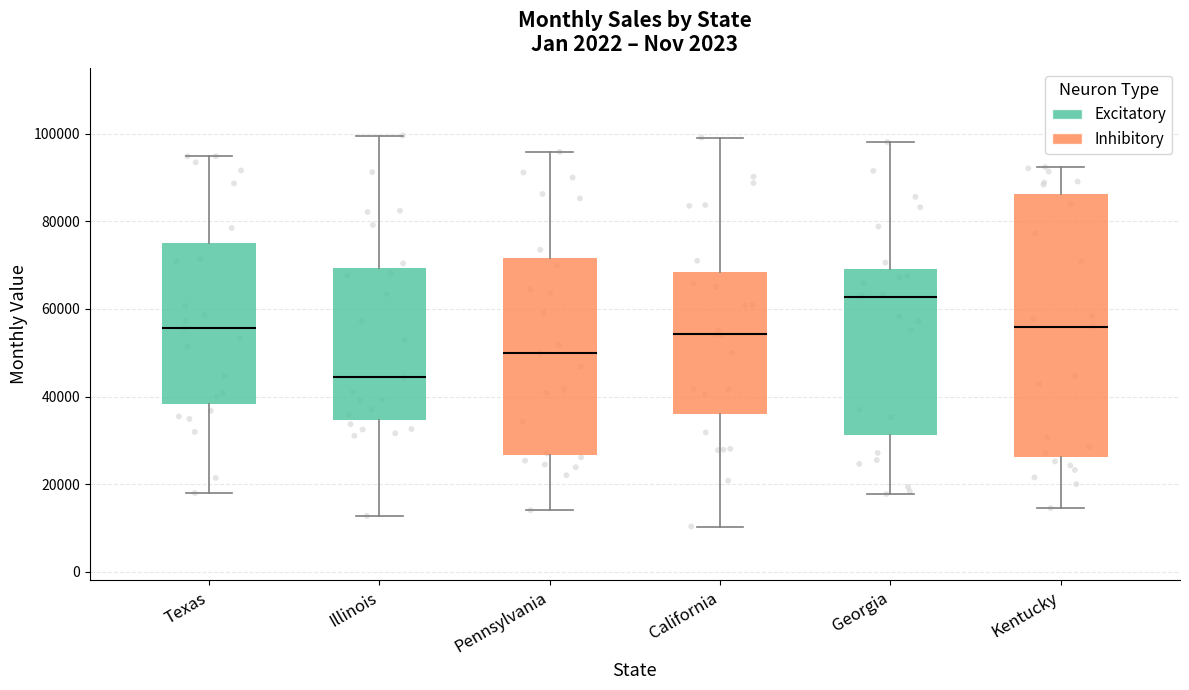

Reading left to right, transcribe this box plot: for each box, give where its median line is, the range the box spans, and where its two whiskers end, as read against the y-axis. The values are not printed on the chart, so give them approximately, as read against the axis.

Texas: median 56000, box 38000 to 74000, whiskers 18000 to 94000
Illinois: median 44000, box 34000 to 70000, whiskers 12000 to 100000
Pennsylvania: median 50000, box 26000 to 72000, whiskers 14000 to 96000
California: median 54000, box 36000 to 68000, whiskers 10000 to 100000
Georgia: median 62000, box 32000 to 70000, whiskers 18000 to 98000
Kentucky: median 56000, box 26000 to 86000, whiskers 14000 to 92000